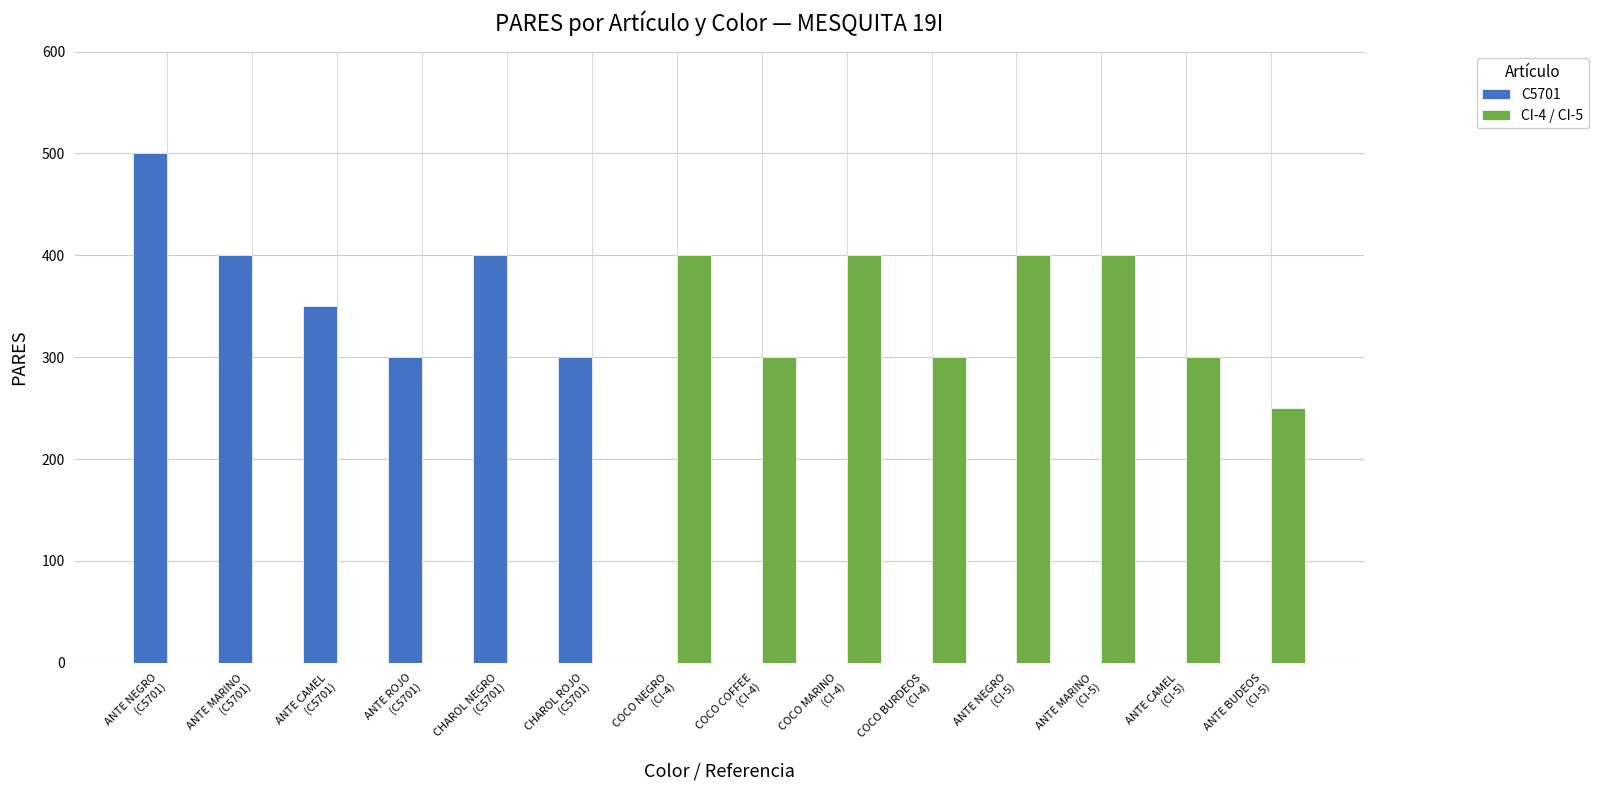

What is the sum of all C5701 values?

2250